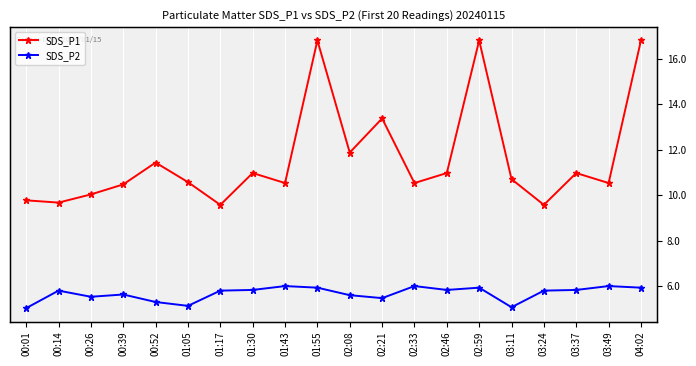

What position from the left is 01:43?

9